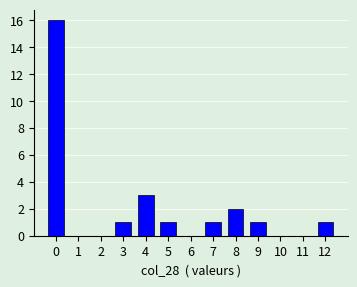

Reading left to right, list every bar in this chart as the range it spans on the x-axis followed by its height. The values are not printed on the chart, so give them approximately, as read against the axis.

-0.5 to 0.5: 16
0.5 to 1.5: 0
1.5 to 2.5: 0
2.5 to 3.5: 1
3.5 to 4.5: 3
4.5 to 5.5: 1
5.5 to 6.5: 0
6.5 to 7.5: 1
7.5 to 8.5: 2
8.5 to 9.5: 1
9.5 to 10.5: 0
10.5 to 11.5: 0
11.5 to 12.5: 1